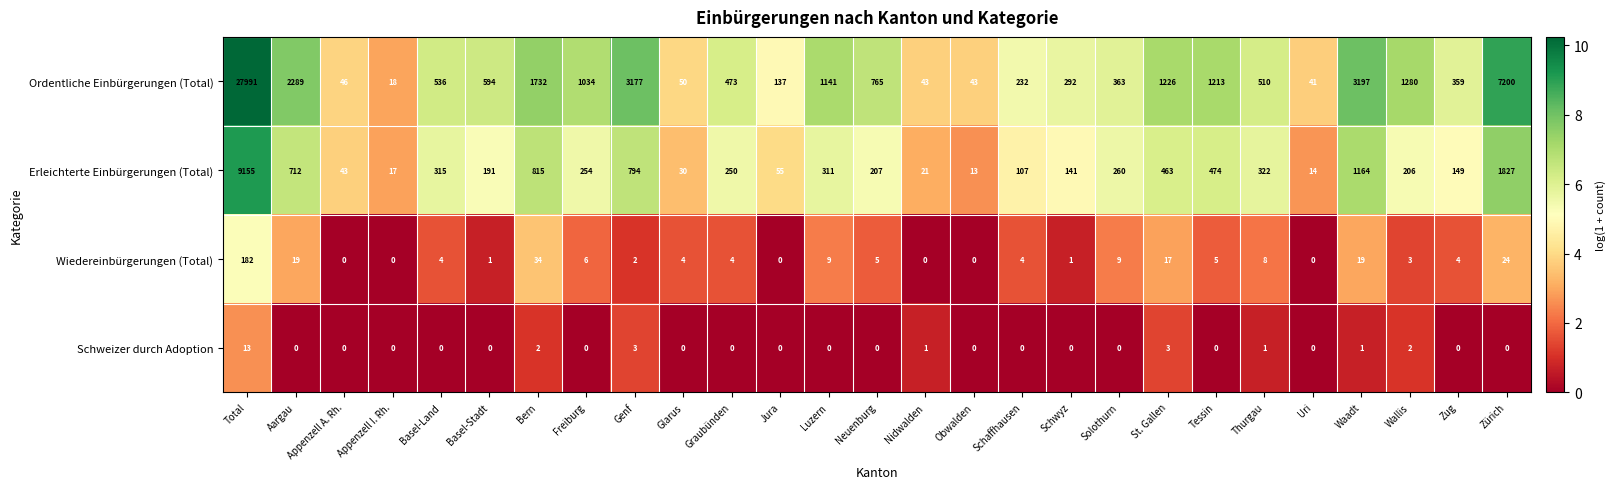

Which series has the largest total across all categories?

Ordentliche Einbürgerungen (Total)